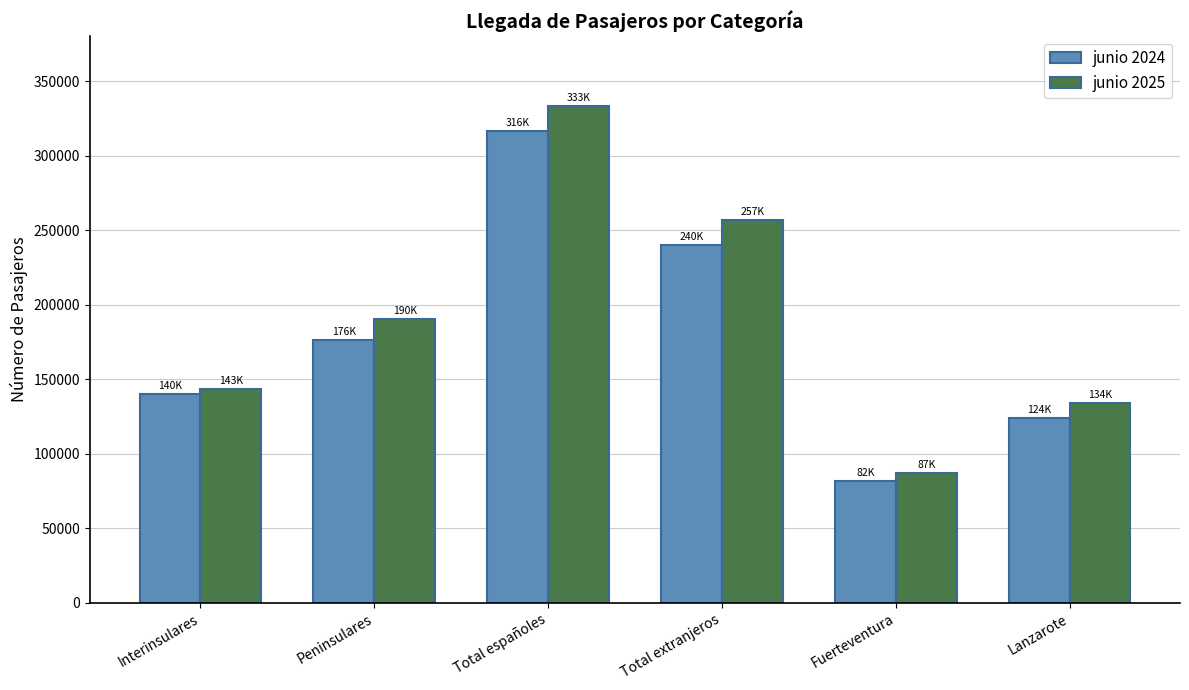

Which series changed the most between Total españoles and Fuerteventura?

junio 2025